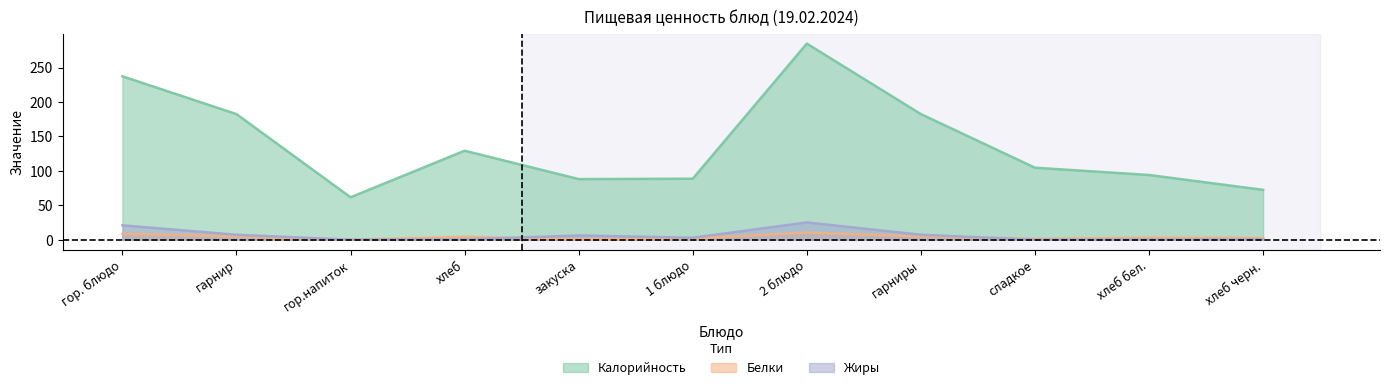

Where do Белки and Жиры first cross each other?

гарнир and гор.напиток